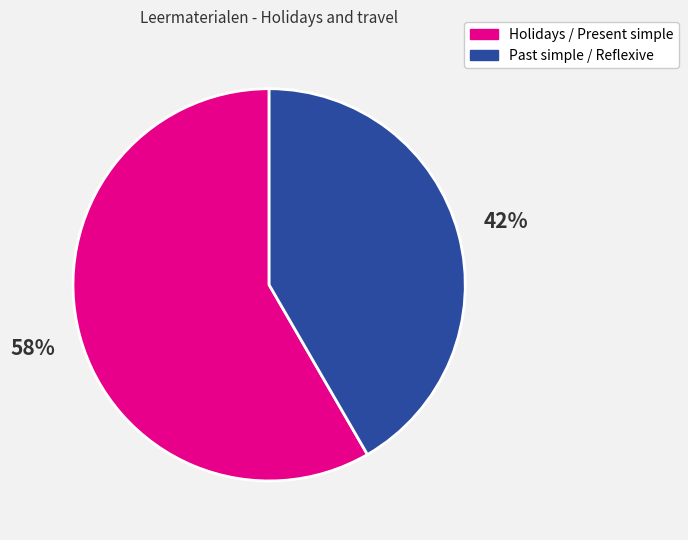

Is there a majority slice in this chart?

Yes